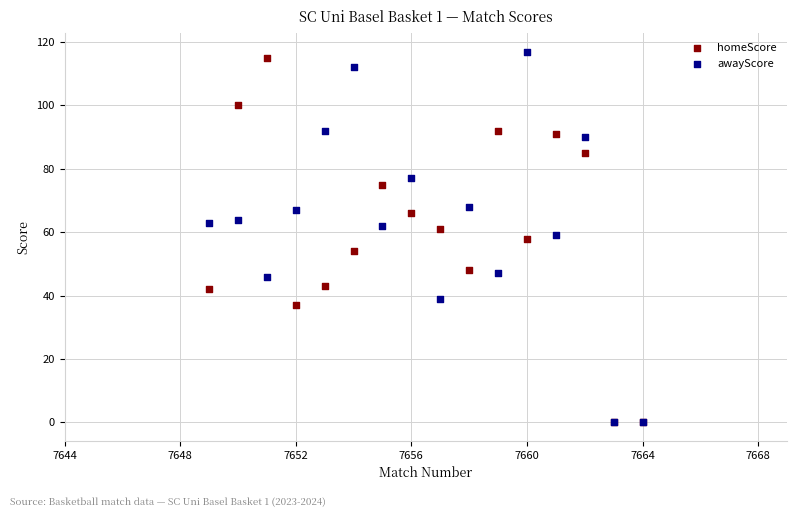

Which series has the widest spread of Y values?

awayScore